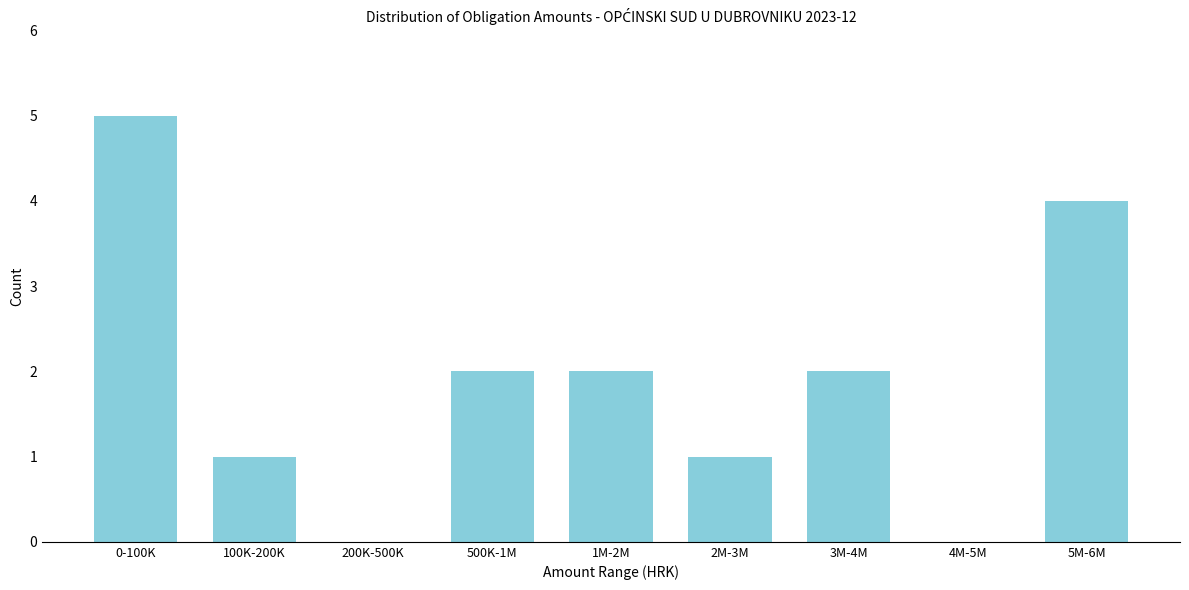

Reading right to left, what are all the values shown in this chart?

5M-6M=4	4M-5M=0	3M-4M=2	2M-3M=1	1M-2M=2	500K-1M=2	200K-500K=0	100K-200K=1	0-100K=5